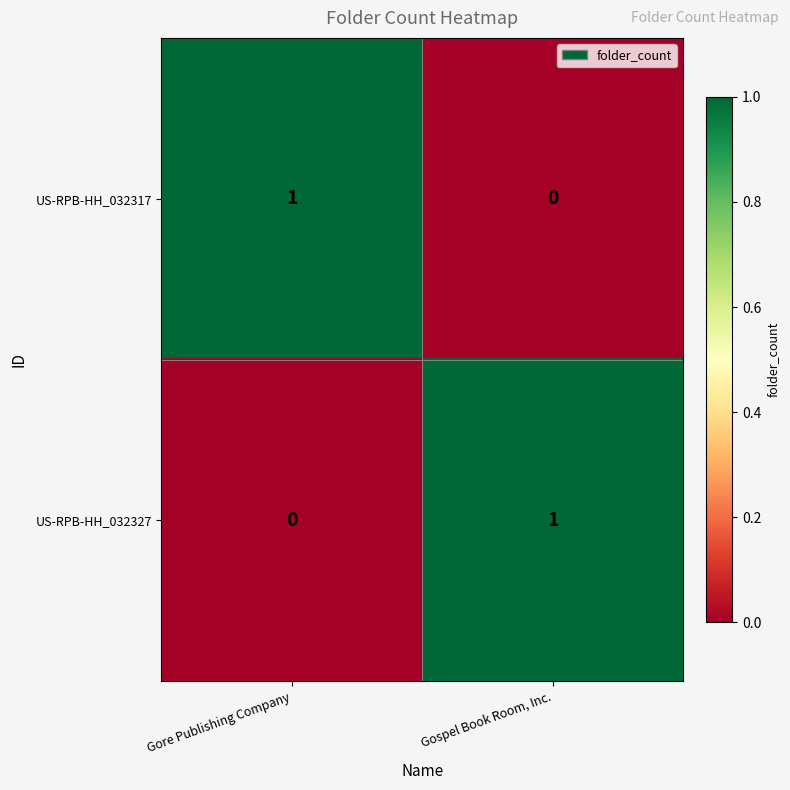

What is the difference between the highest and lowest values at Gospel Book Room, Inc.?

1